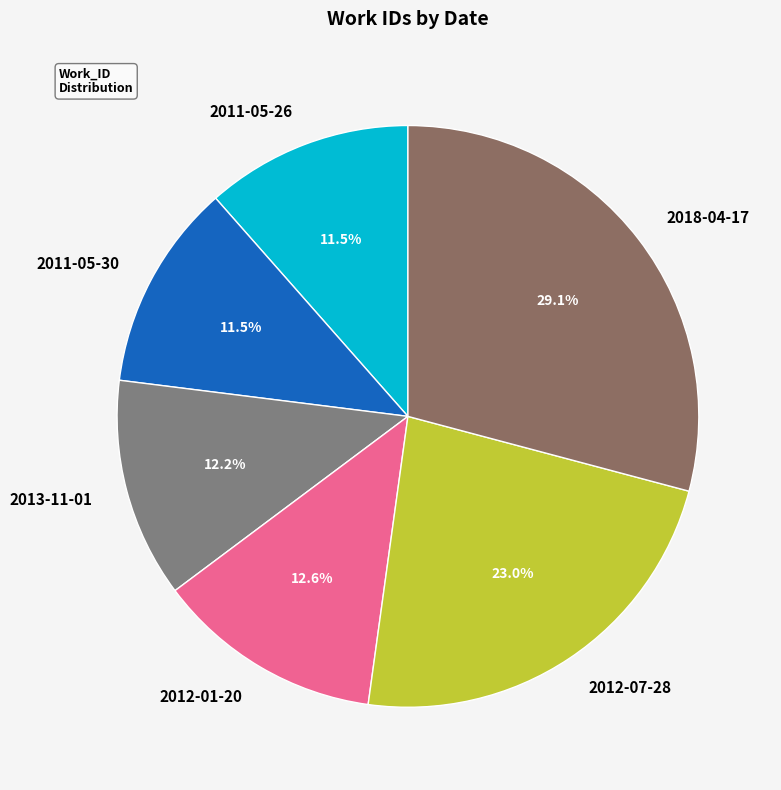

Is it true that 2011-05-26 is 24% of the pie?

False